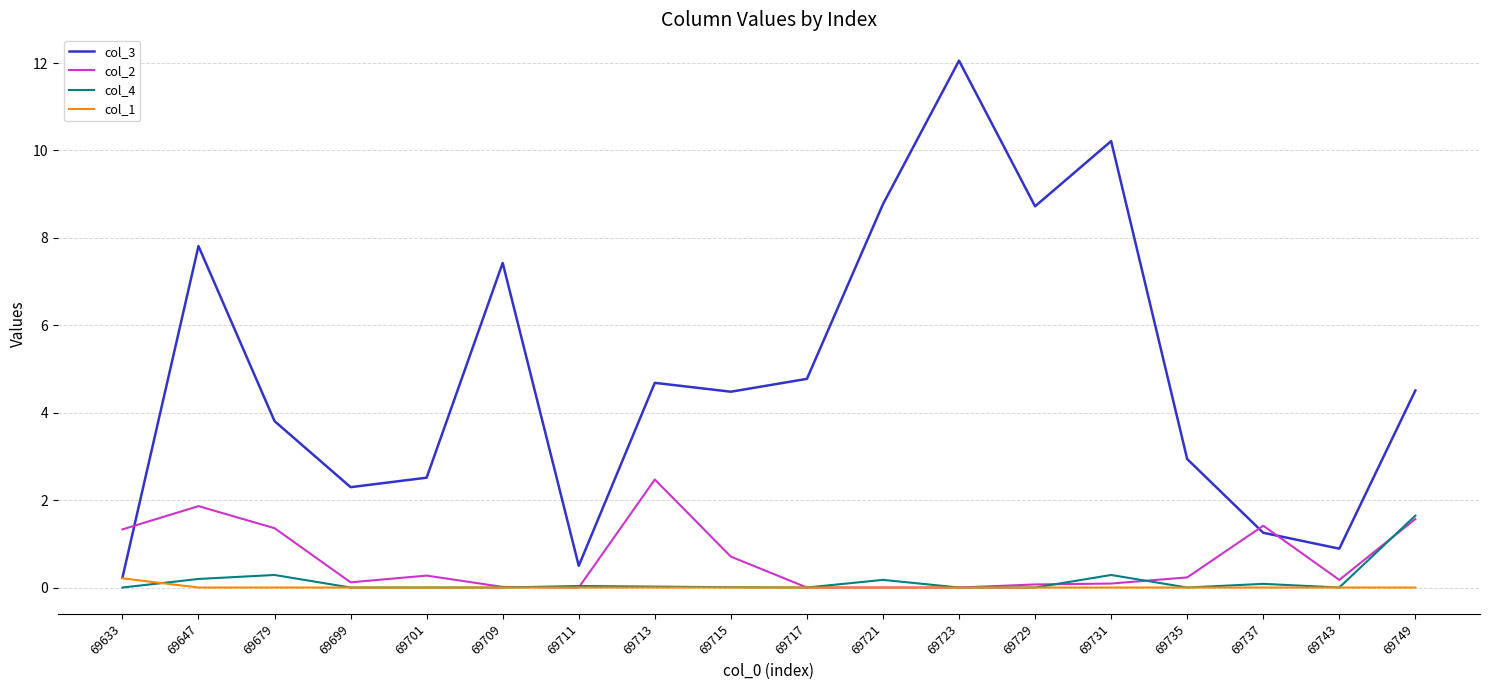

True or false: col_2 has a value of 1.5 at 69721.

False